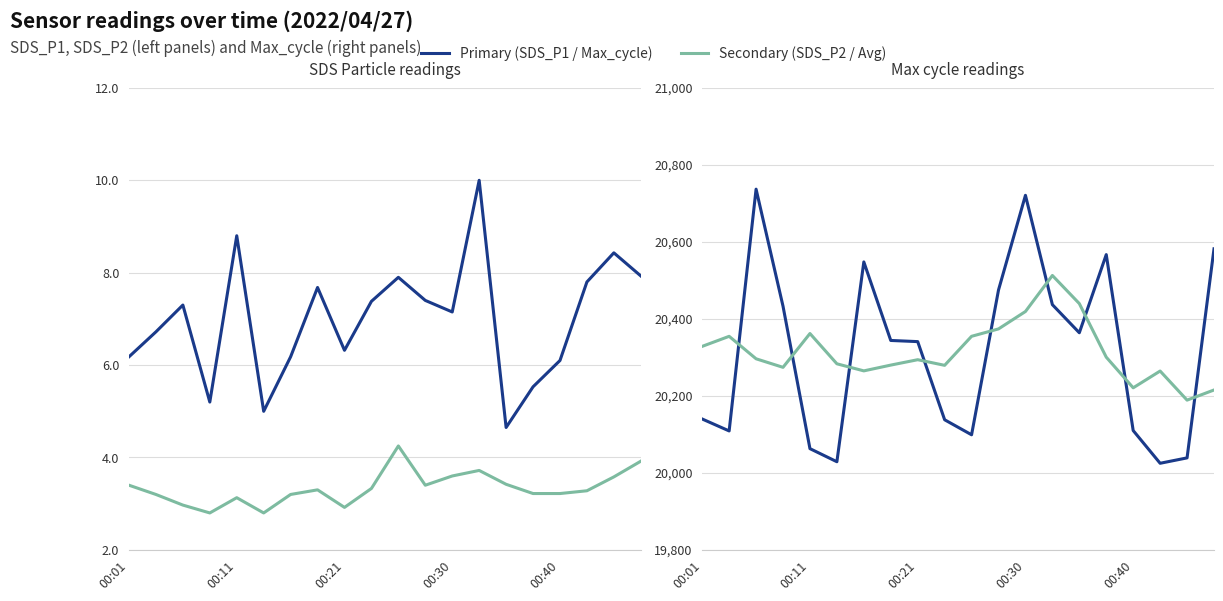

Between 00:30 and 10, which is larger?

10